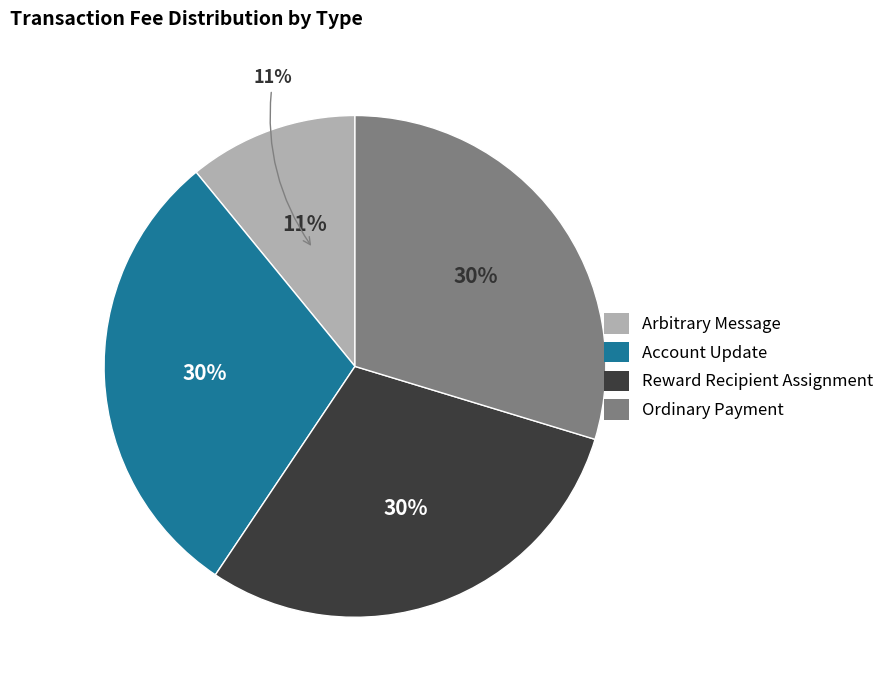

Rank the categories by value from highest to lowest.

Account Update, Reward Recipient Assignment, Ordinary Payment, Arbitrary Message